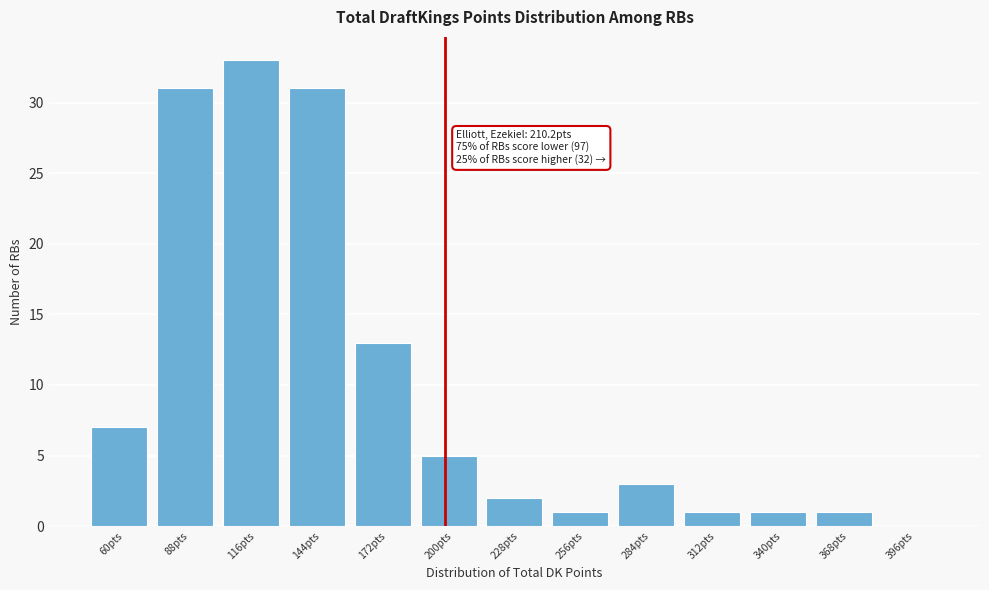

Reading left to right, what are all the values shown in this chart?

60pts=7	88pts=31	116pts=33	144pts=31	172pts=13	200pts=5	228pts=2	256pts=1	284pts=3	312pts=1	340pts=1	368pts=1	396pts=0